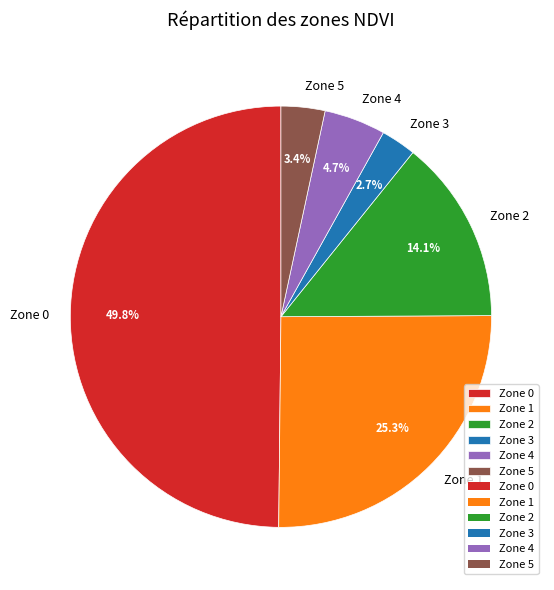

To the nearest percent, what is the difference between the Zone 4 and Zone 2 slice percentages?

9%